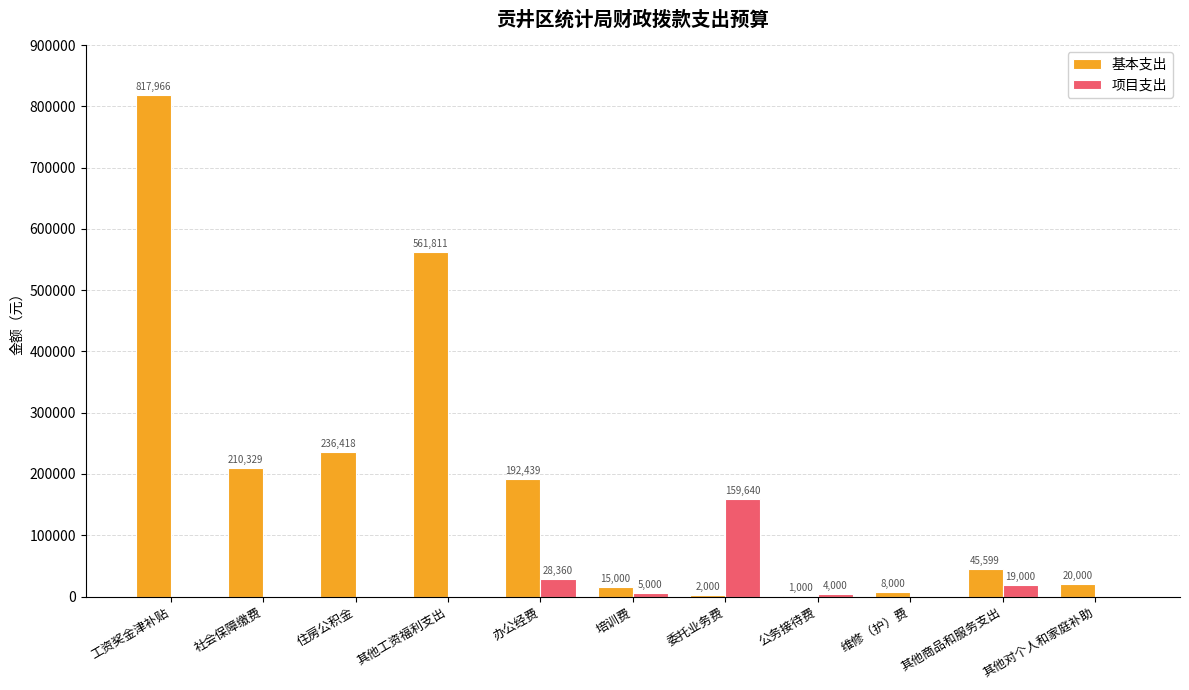

Which category has the highest value in the 项目支出 series?

委托业务费